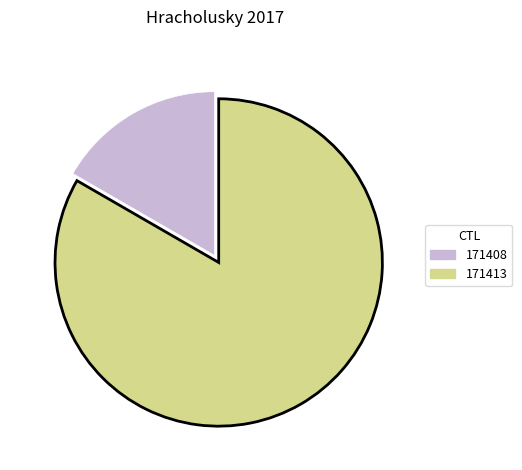

Which category has the biggest portion of the pie?

171413